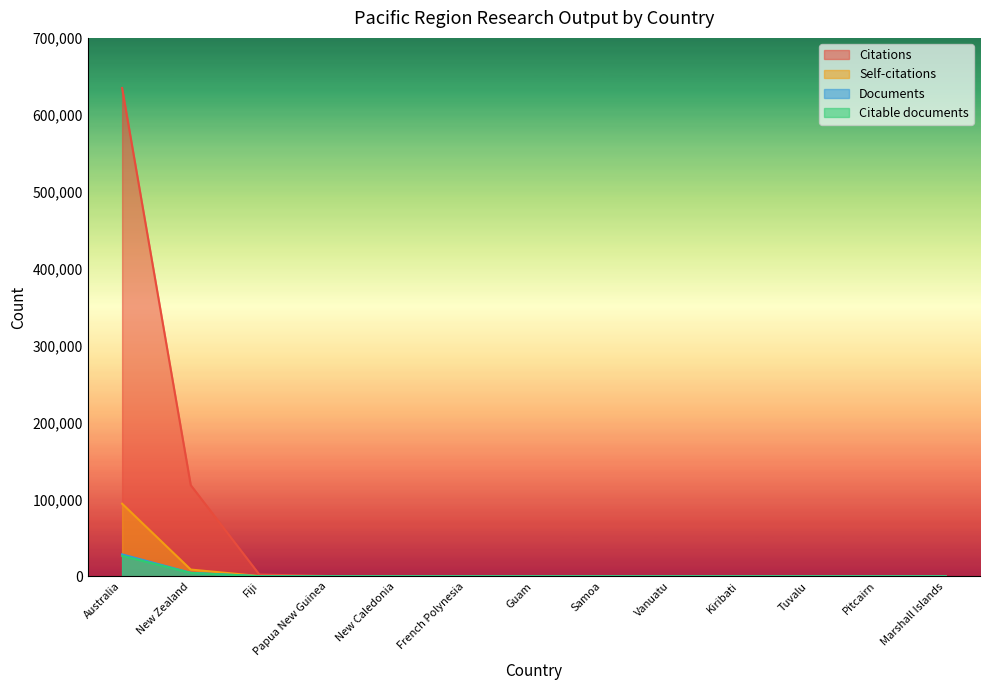

What is the label of the 12th point from the left?

Pitcairn